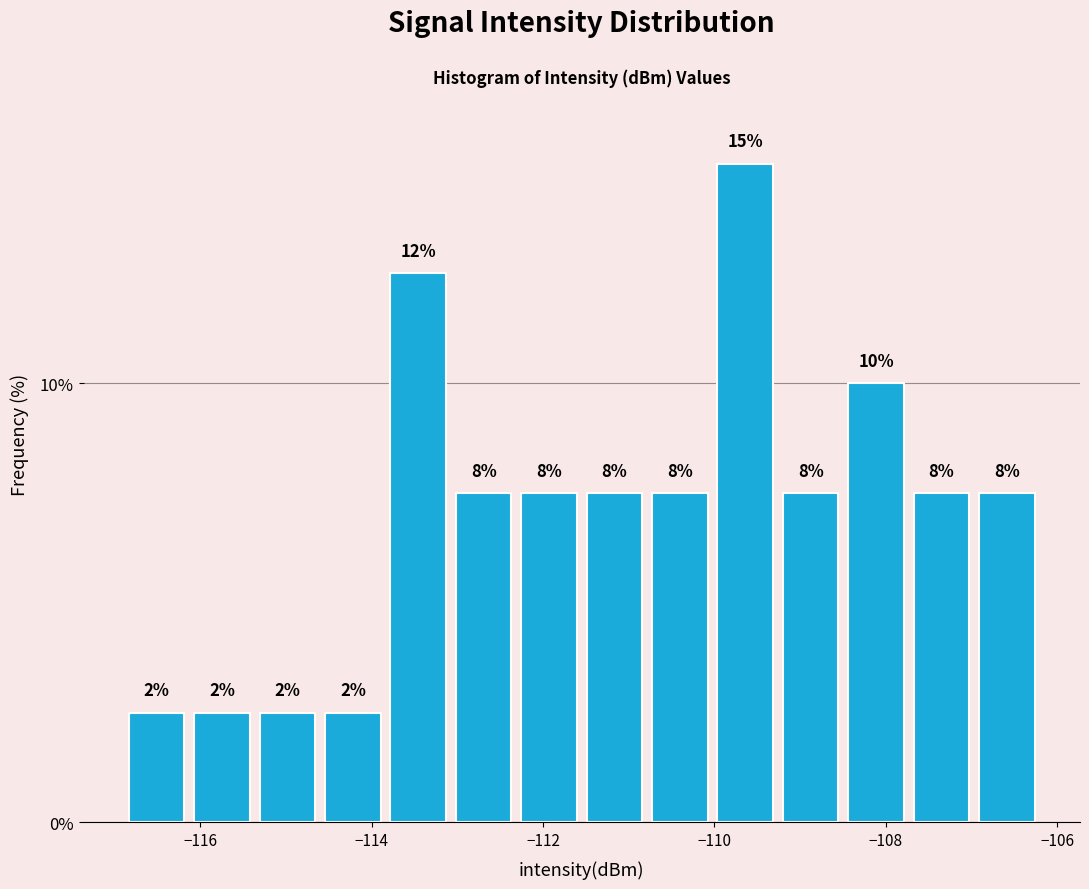

Around what value on the x-axis is the tallest bar? Give the approximate position of its centre, as read against the axis.

-109.6